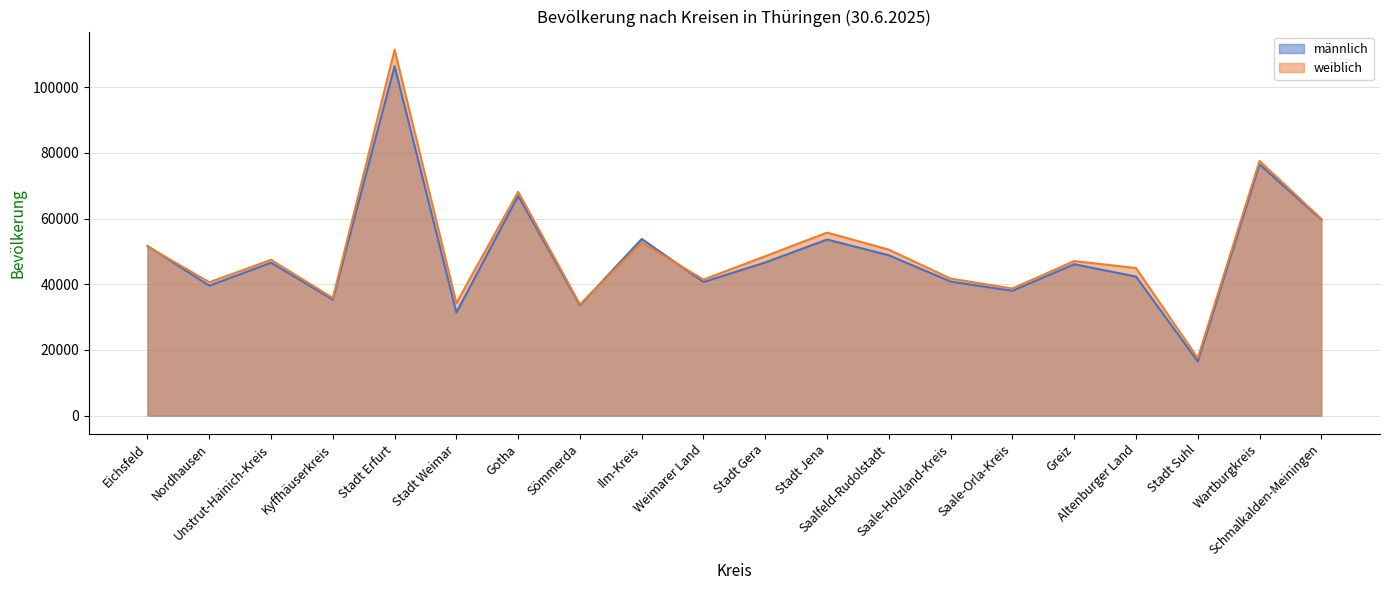

What is the difference between the second highest and second lowest values in the weiblich series?

43673